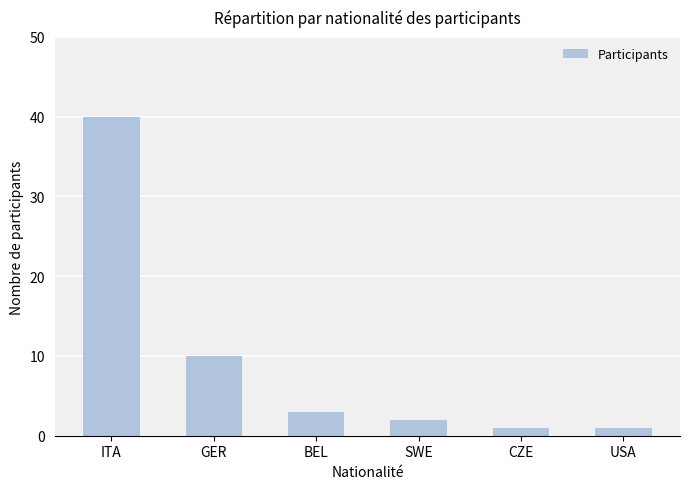

True or false: the data shows 2 at SWE.

True